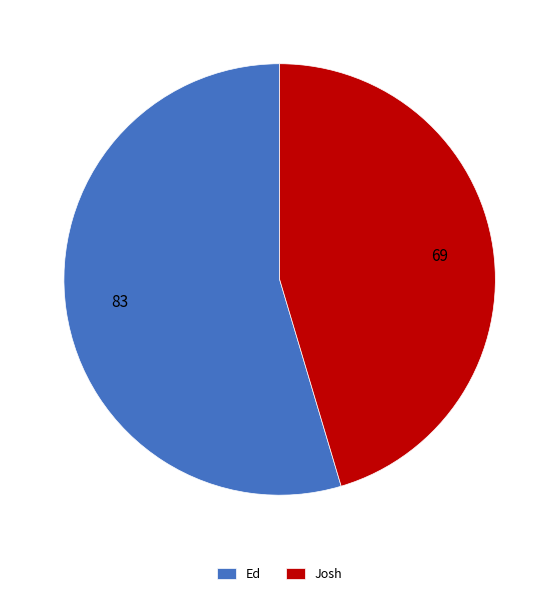

Combined, do Josh and Ed account for over 50%?

Yes